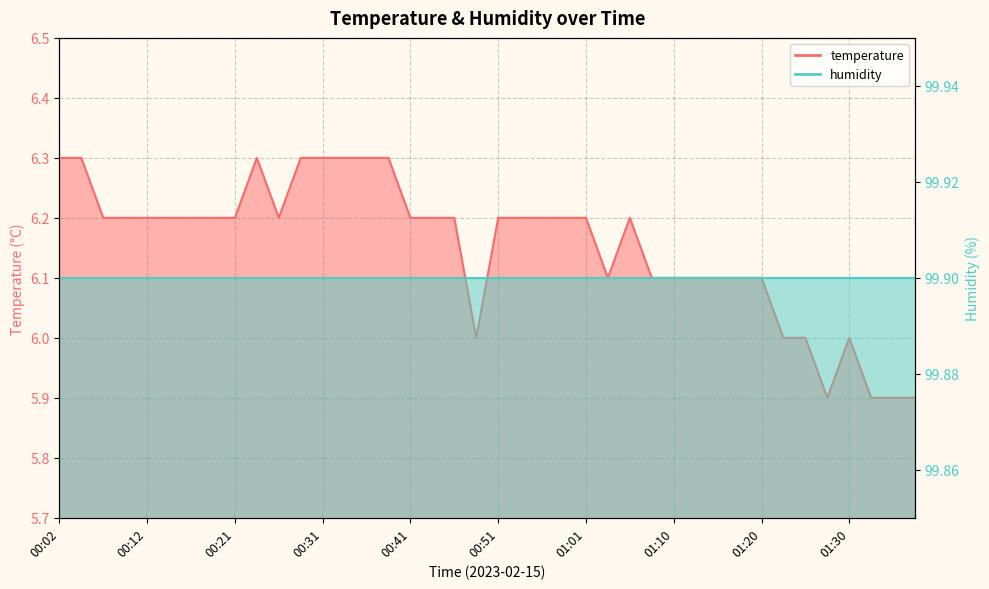

Between 00:29 and 00:04, which is larger?

00:29